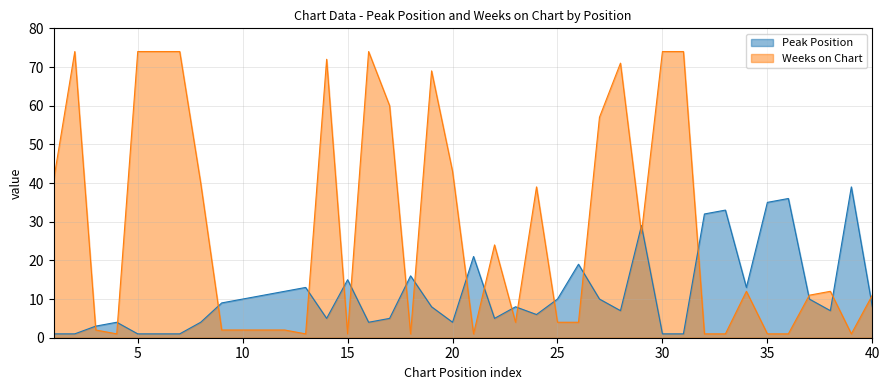

Where does the Peak Position series first go above 8?

9